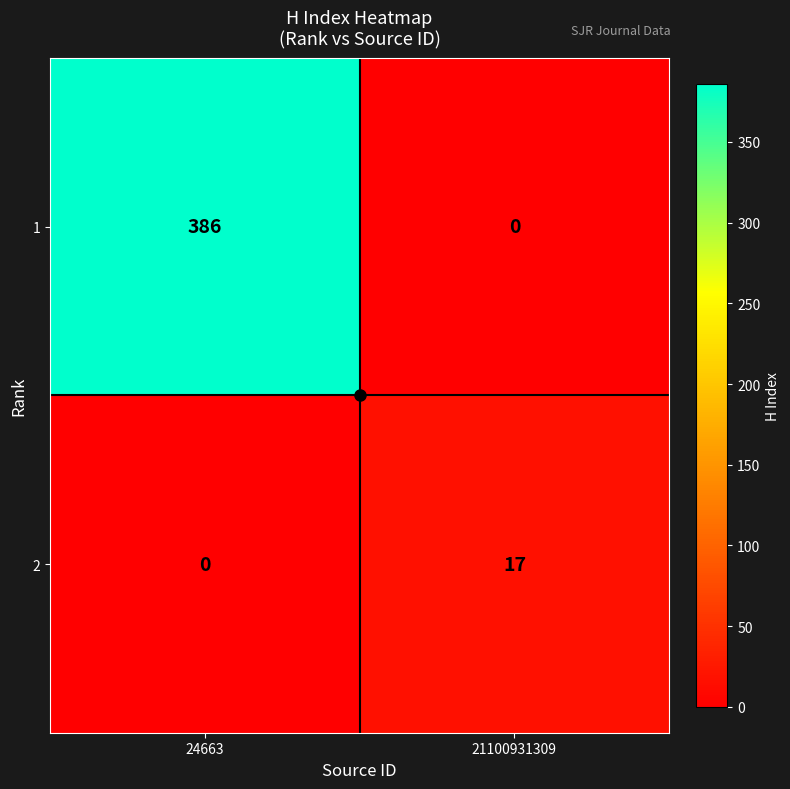

Where is 2 nearest to the value 8?

24663